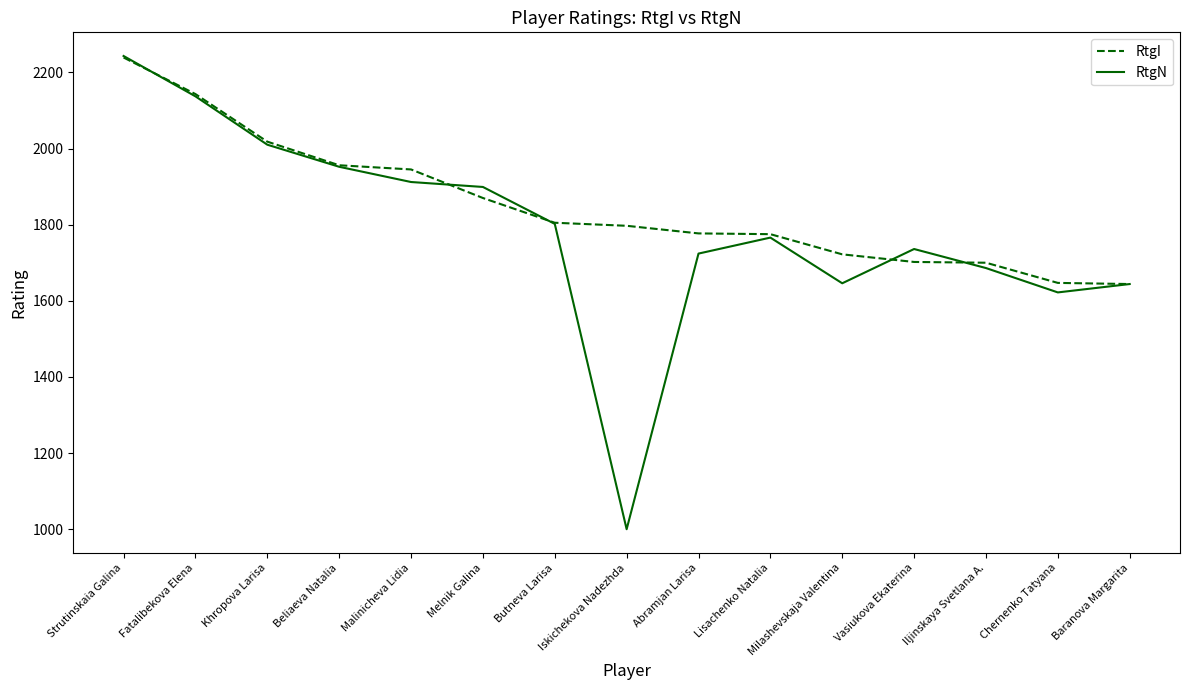

What is the lowest value of the RtgN series?

1000